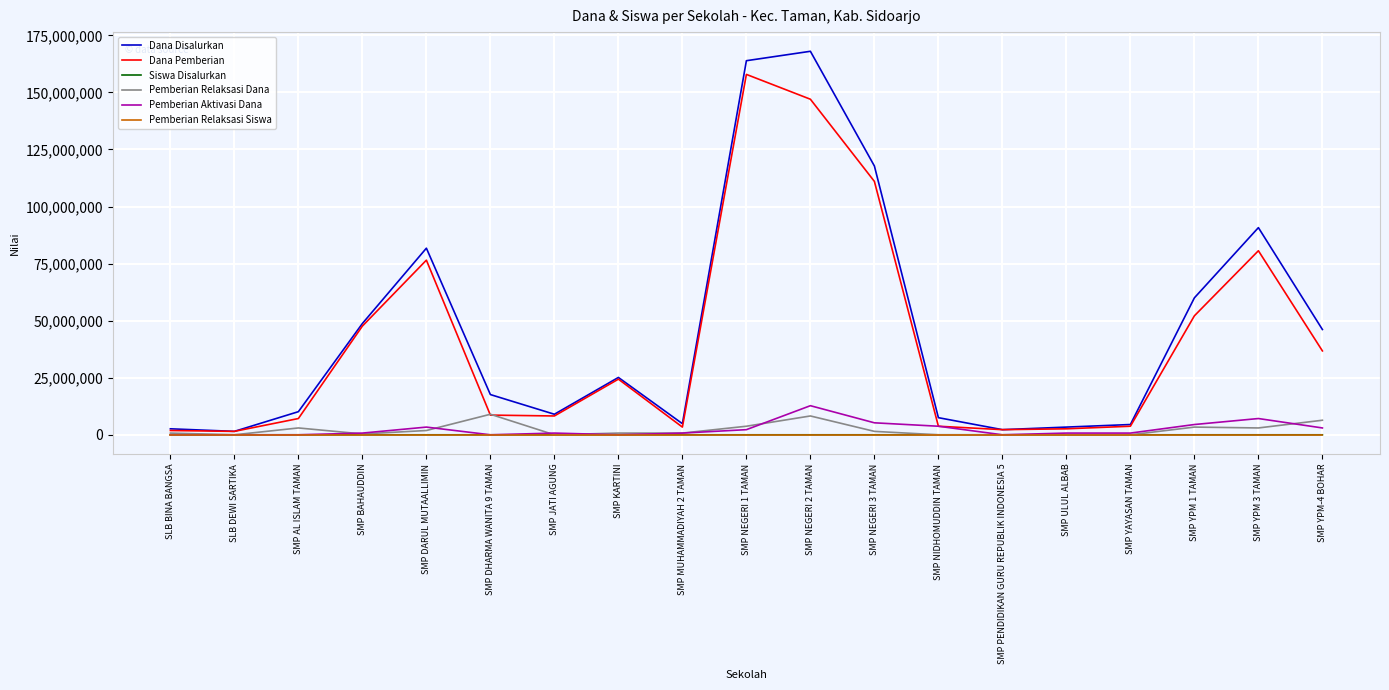

Which category has the highest value across all series?

SMP NEGERI 2 TAMAN